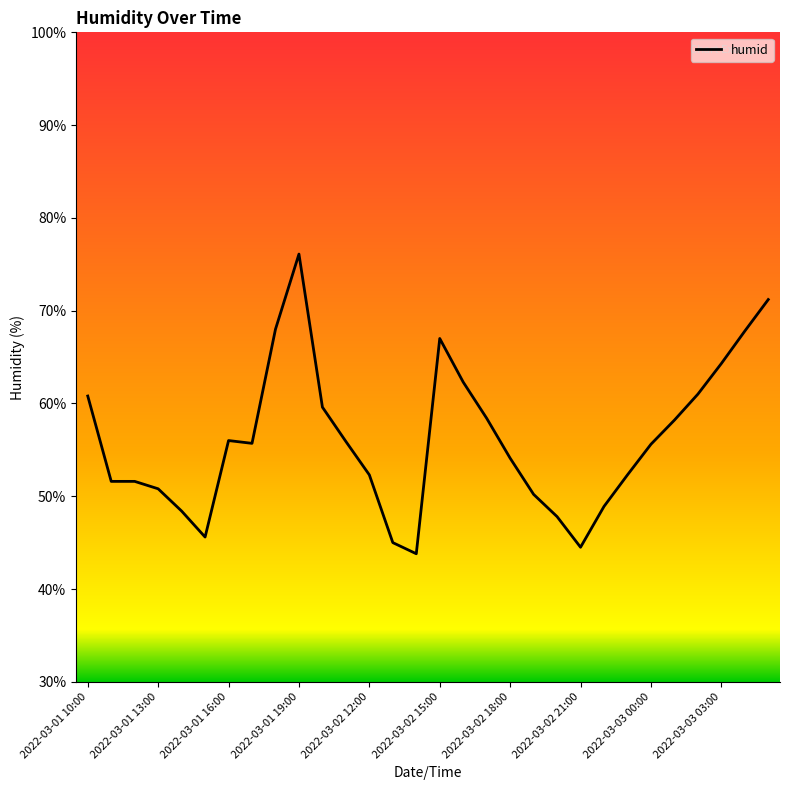

What is the difference between the maximum and minimum values?

32.3